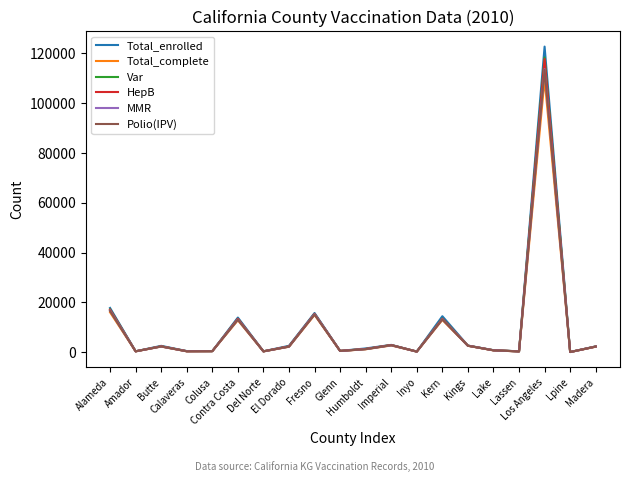

True or false: HepB has more than 2 interior local peaks.

True